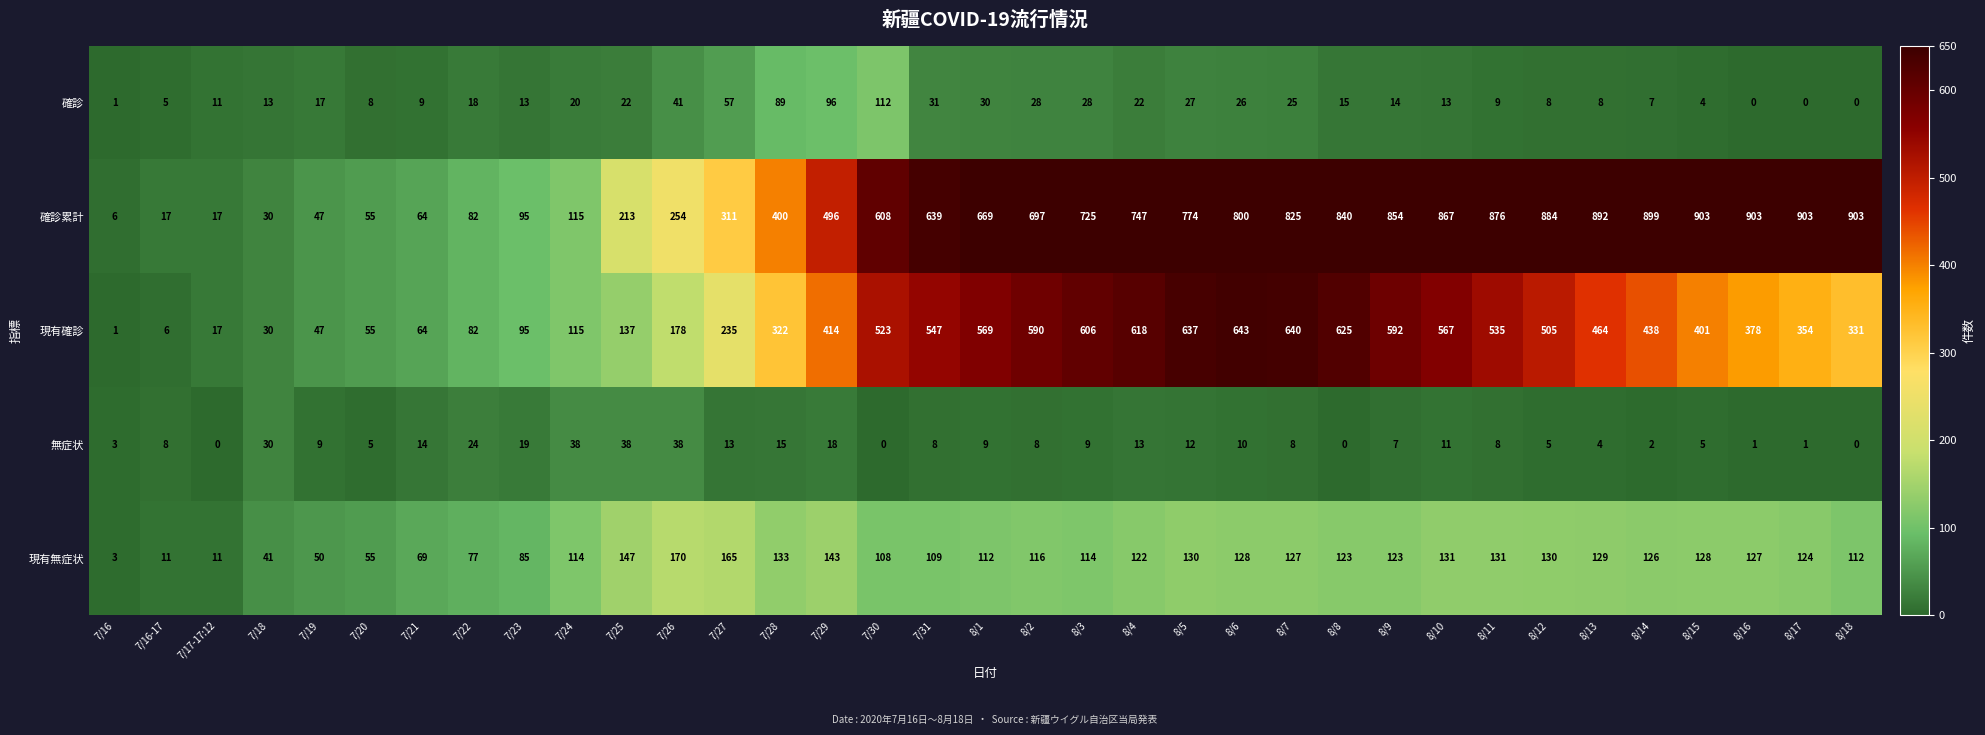

What is the total value across all series at 8/8?

1603